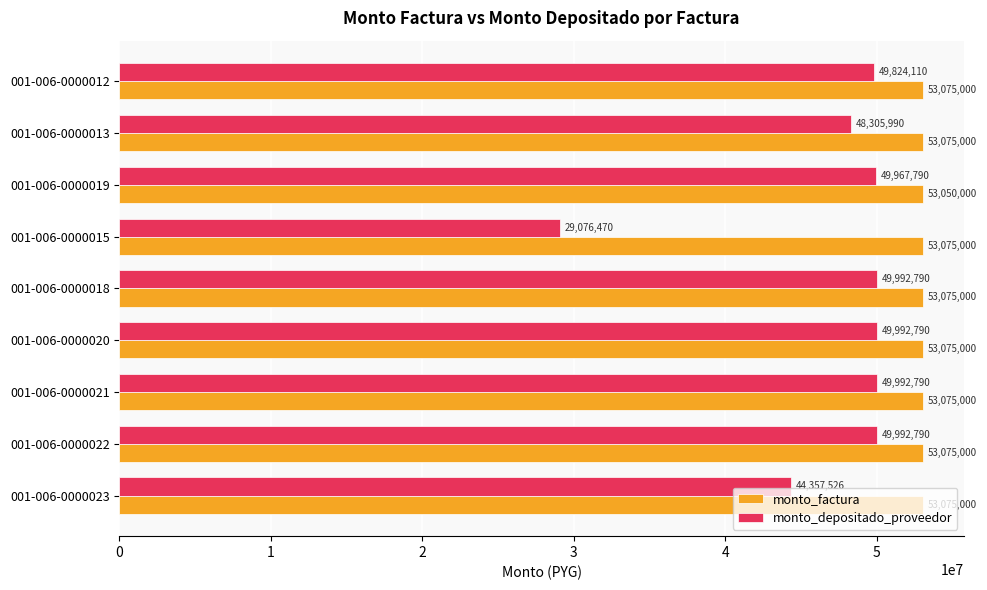

List the series in order of their overall mean, lowest first.

monto_depositado_proveedor, monto_factura